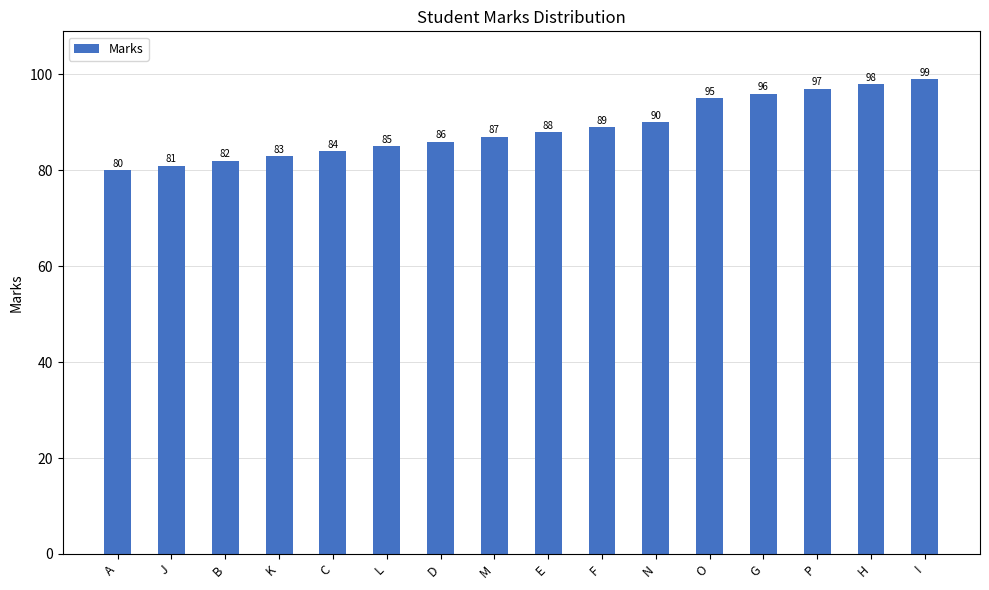

What is the greatest value displayed?

99